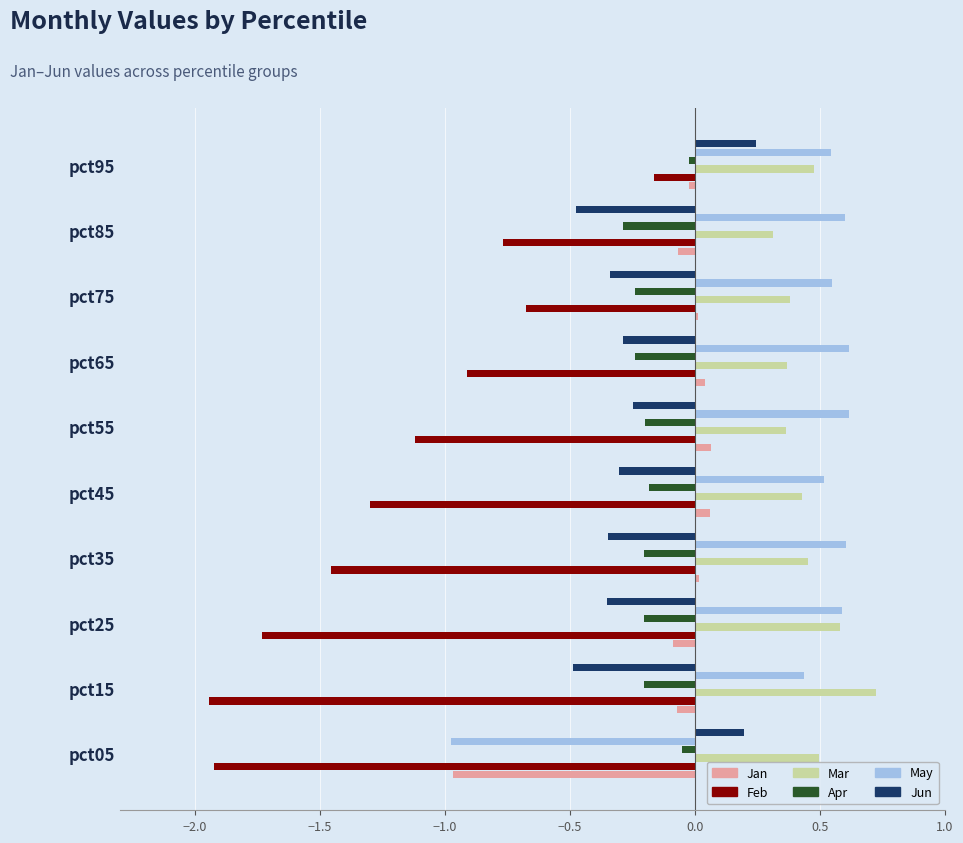

What are all the series names shown in the legend?

Jan, Feb, Mar, Apr, May, Jun